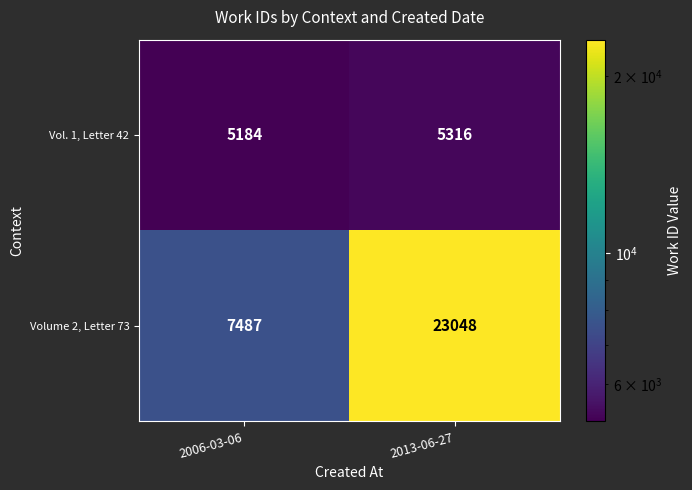

How many series are shown in this chart?

2